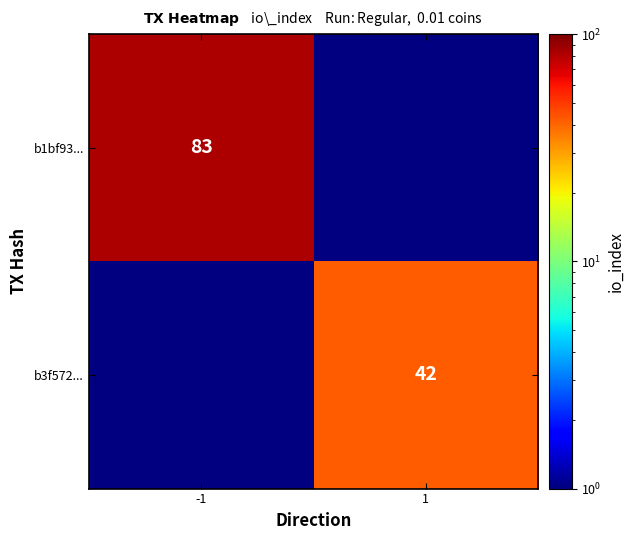

True or false: b1bf93... has a value of 58.0 at -1.

False